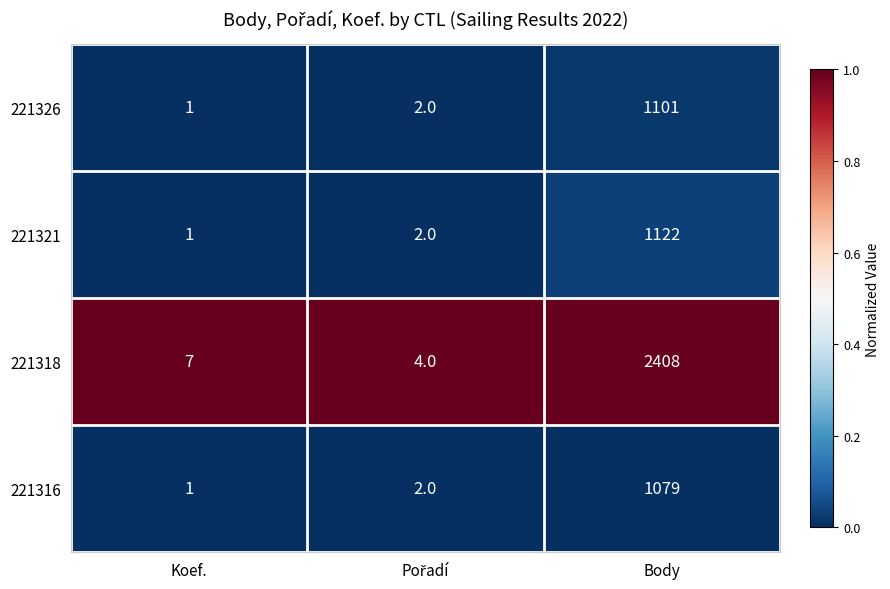

Which series has the largest range (max minus min)?

221318